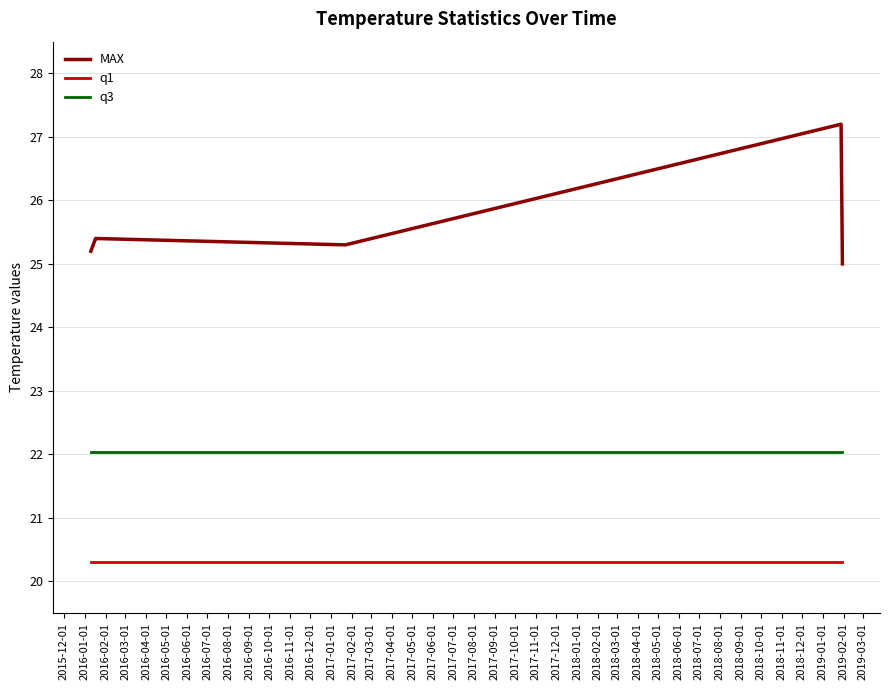

Which series has the widest spread of values?

MAX